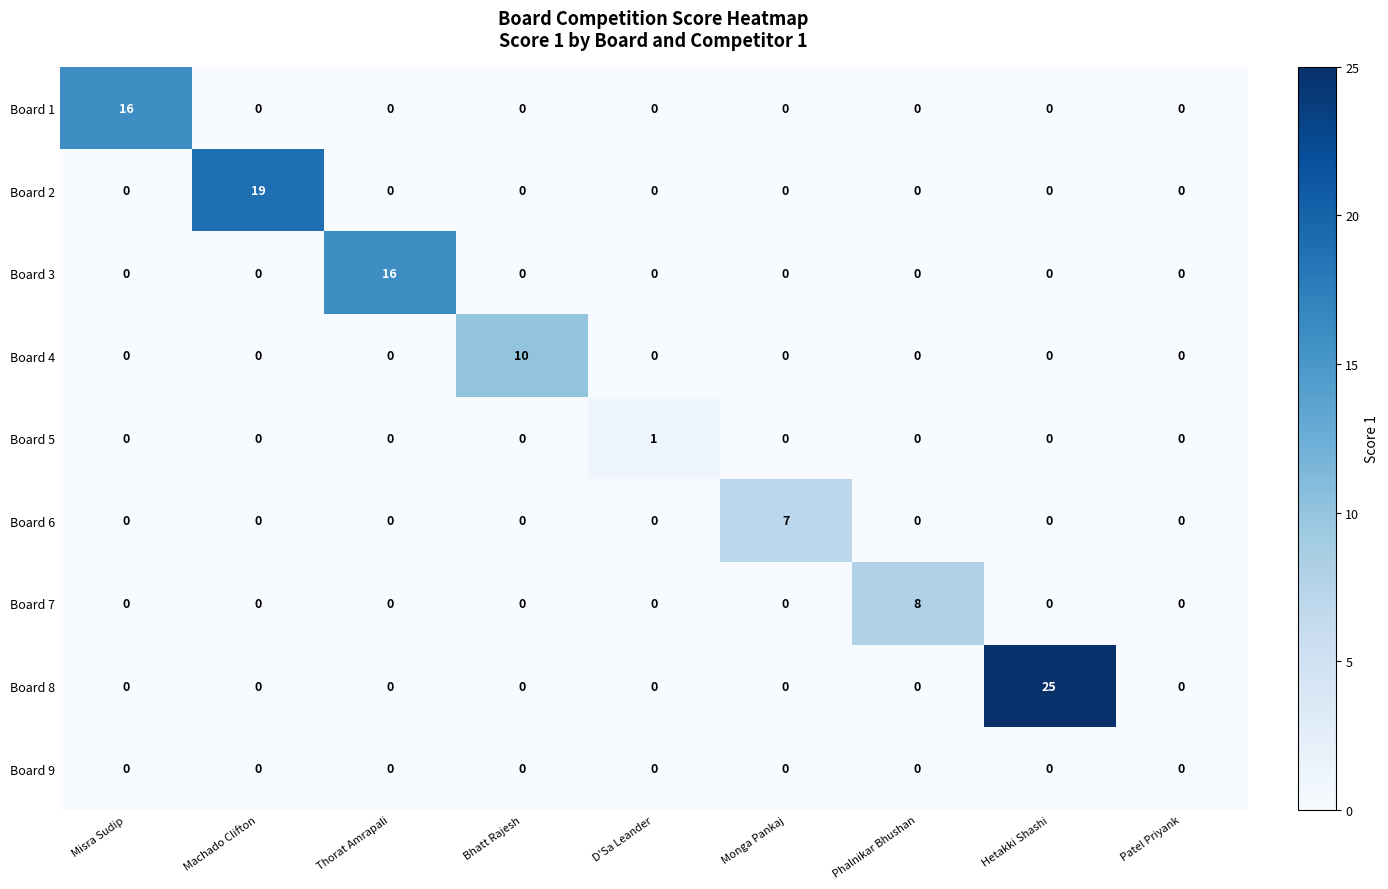

True or false: Board 4 has a value of 7 at D'Sa Leander.

False